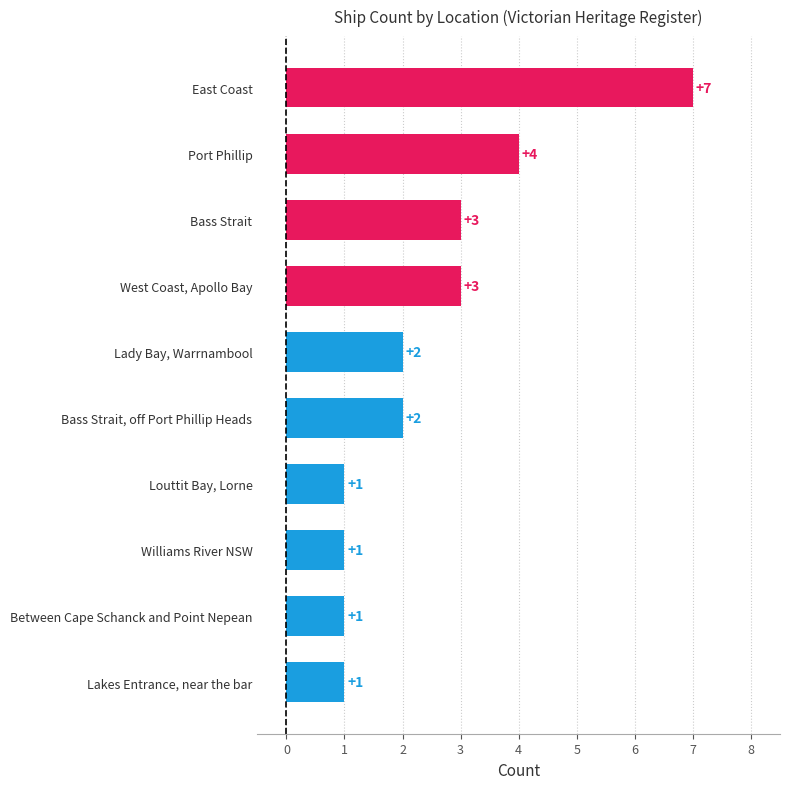

What is the sum of all values?

25